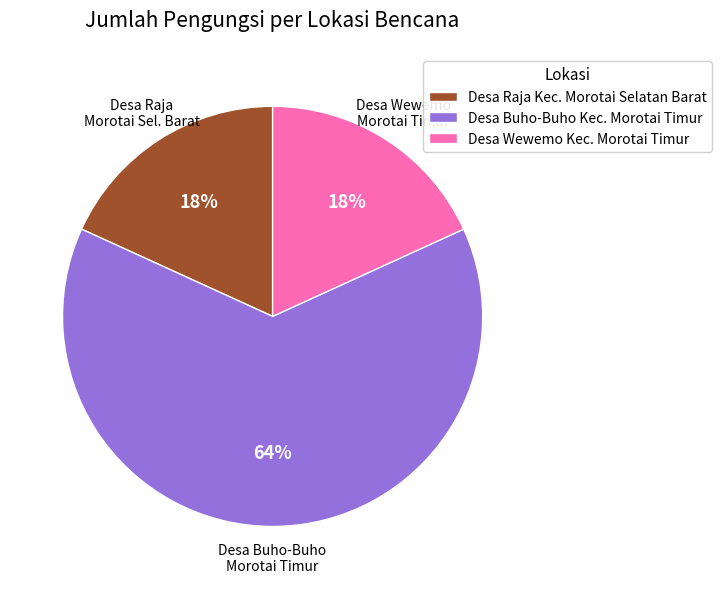

How many slices are in this pie chart?

3